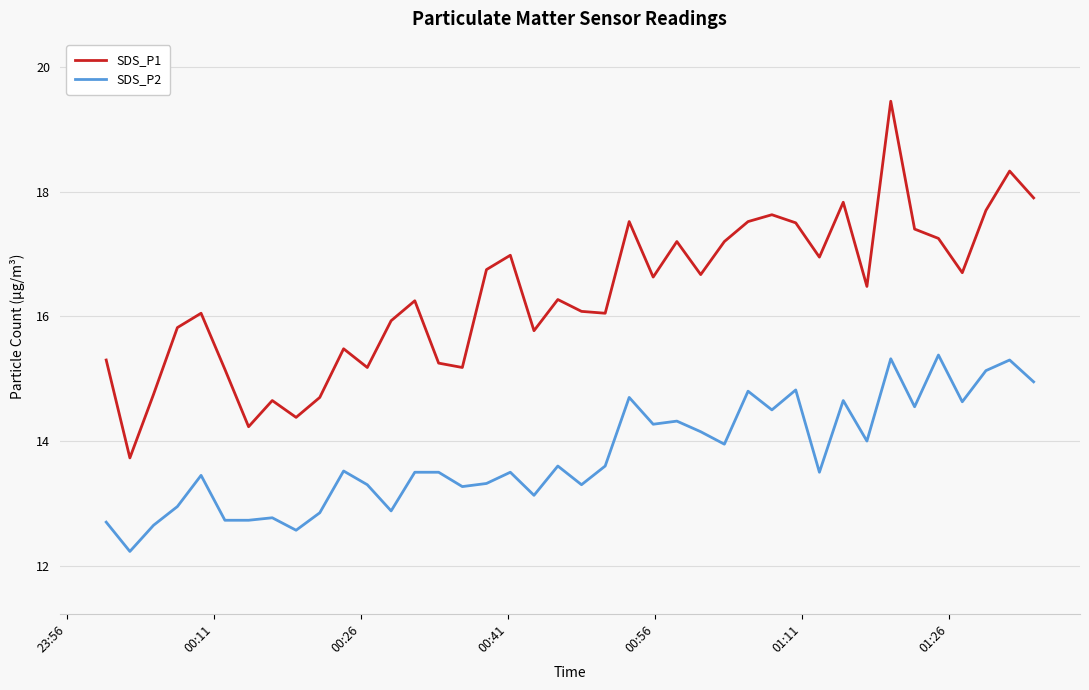

Does the chart display data point markers on the line(s)?

No